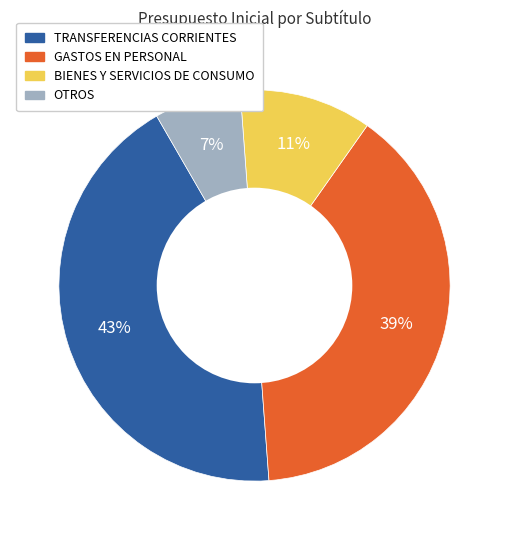

True or false: BIENES Y SERVICIOS DE CONSUMO accounts for 24% of the total.

False